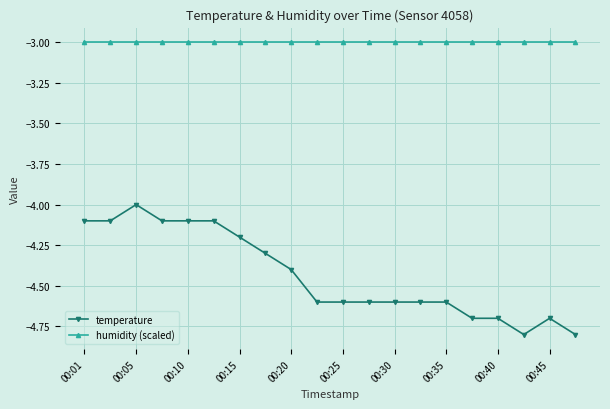

At how many categories does at least one series exceed -4?

20